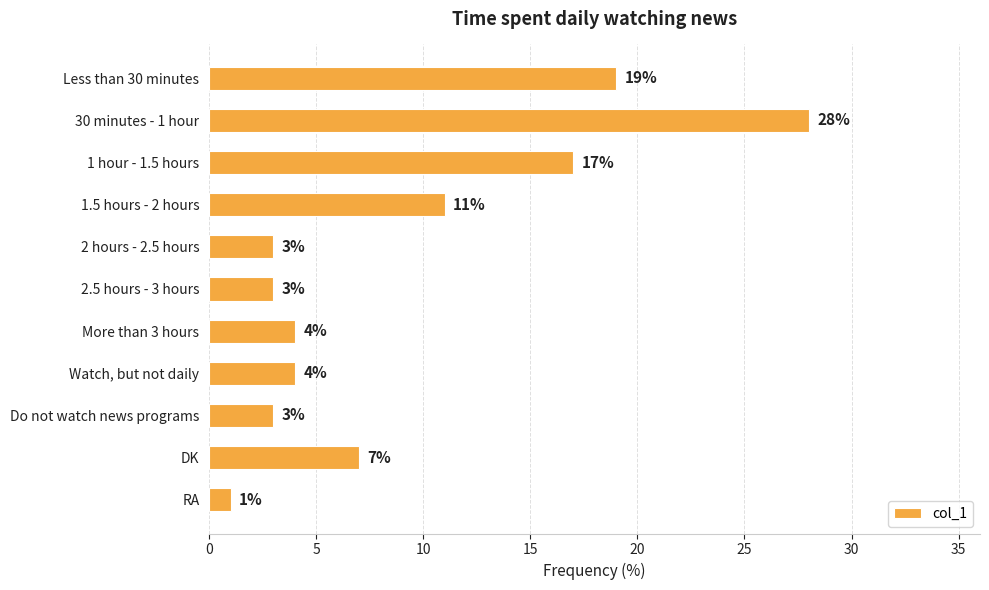

What is the change in value from Less than 30 minutes to Do not watch news programs?

-16